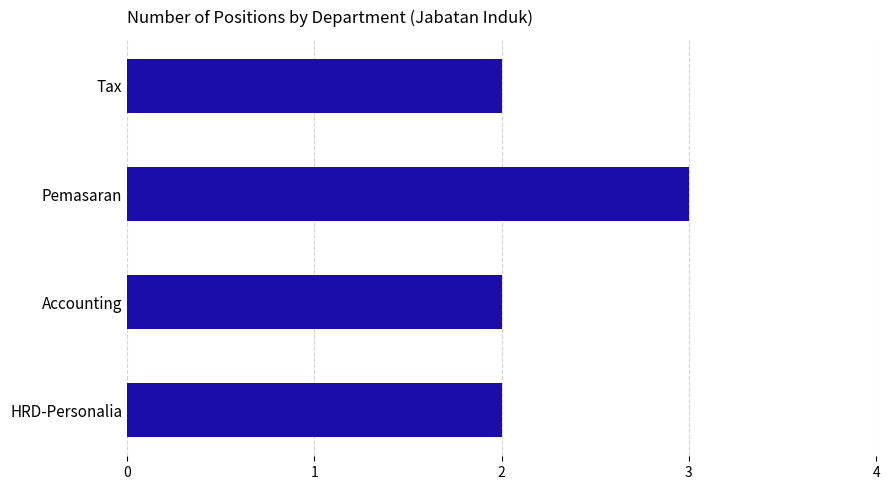

How many data points does each series have?

4